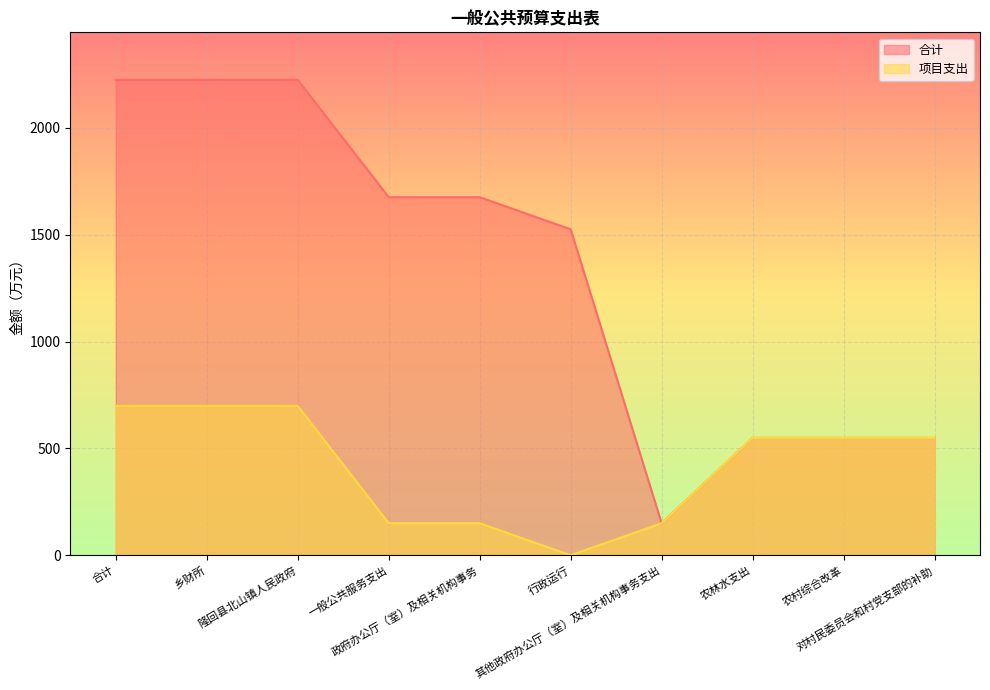

What is the spread (max minus min) of values at 行政运行?

1525.3